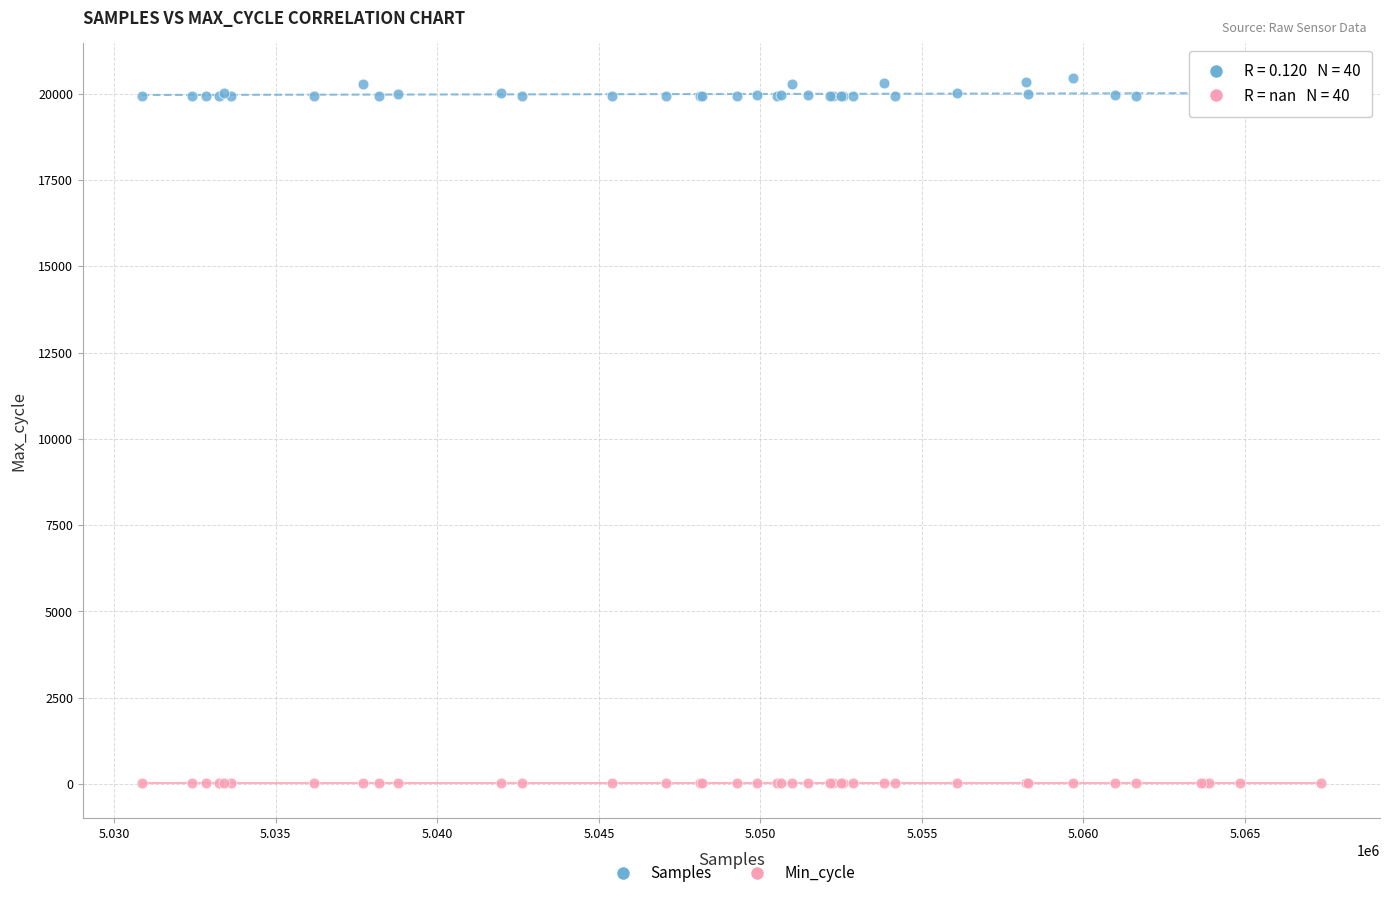

Which series reaches the minimum Y coordinate?

Min_cycle